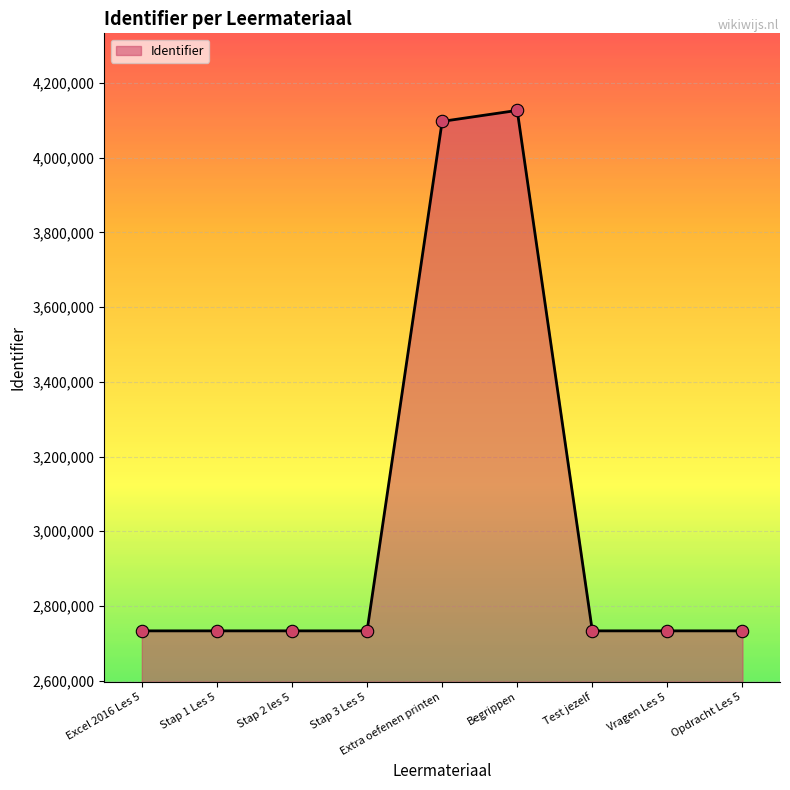

Approximately how many times larger is the value at Stap 2 les 5 compared to Stap 3 Les 5?

1.0